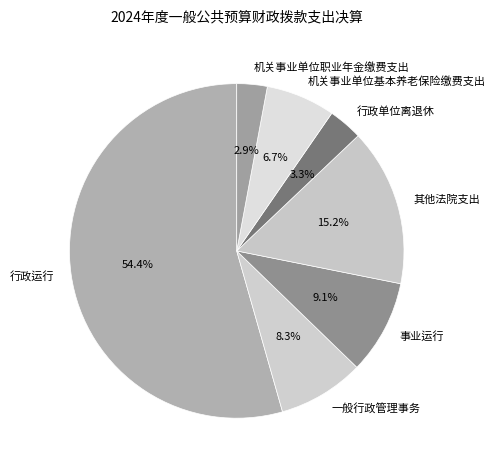

Which category has the biggest portion of the pie?

行政运行